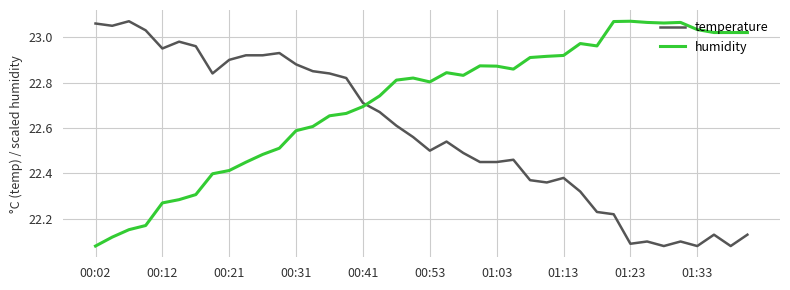

List the series in order of their overall mean, lowest first.

temperature, humidity